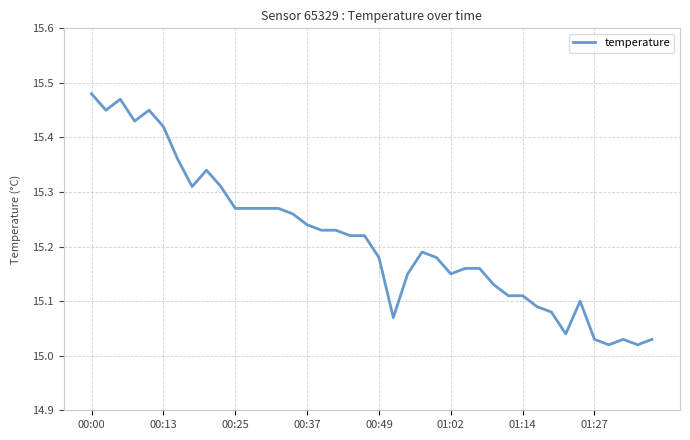

What is the difference between the maximum and minimum values?

0.5